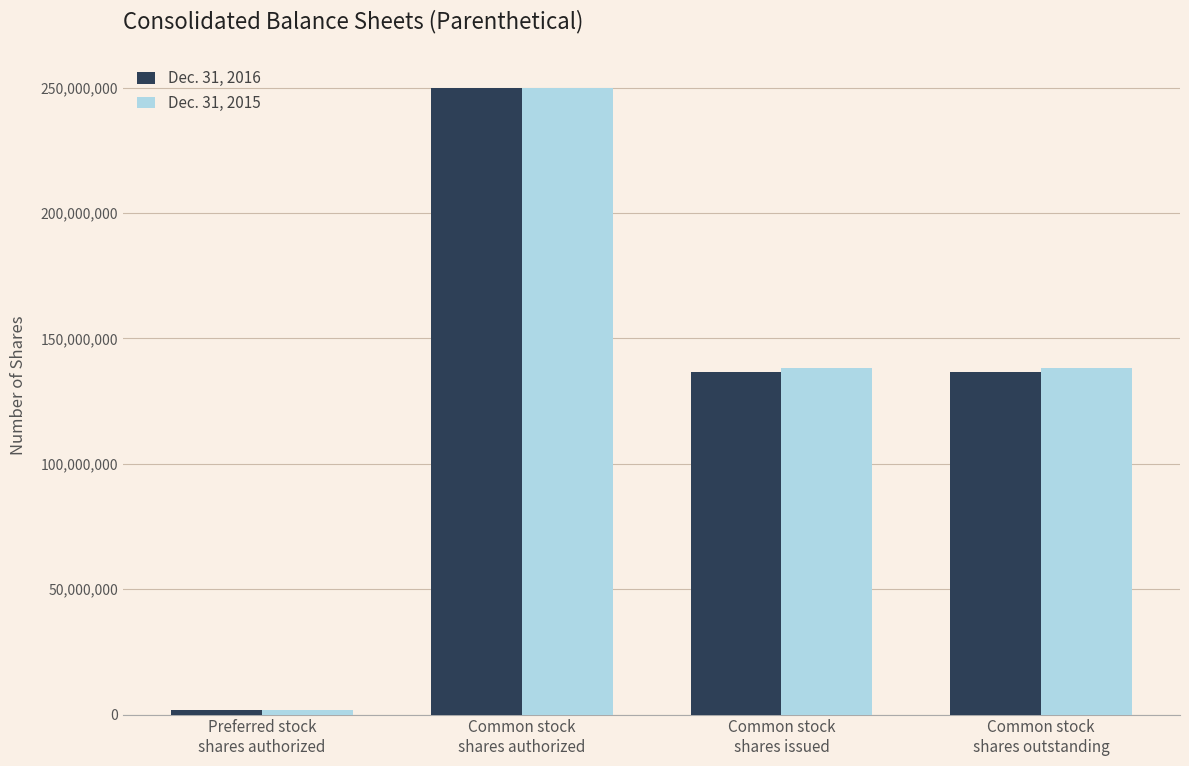

At Common stock
shares outstanding, list the series in order from smallest to largest.

Dec. 31, 2016, Dec. 31, 2015